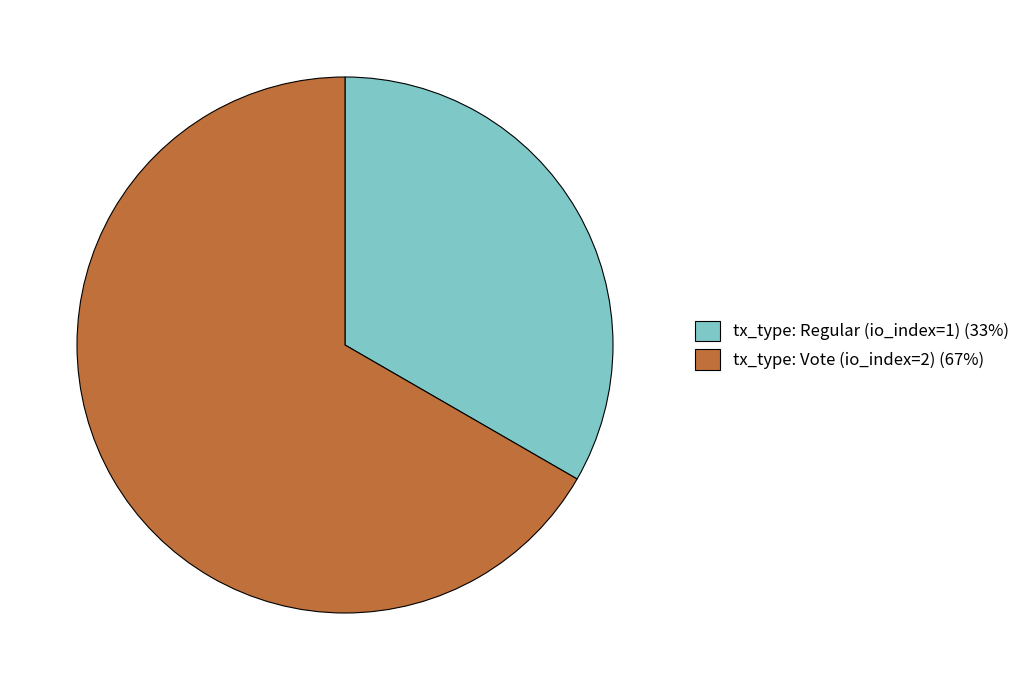

Count the number of slices in the pie.

2